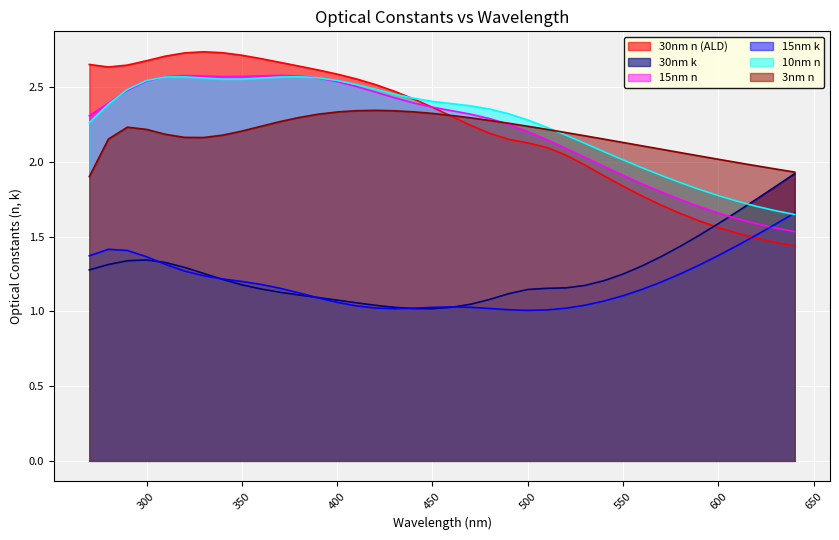

At how many categories does at least one series exceed 1?

38